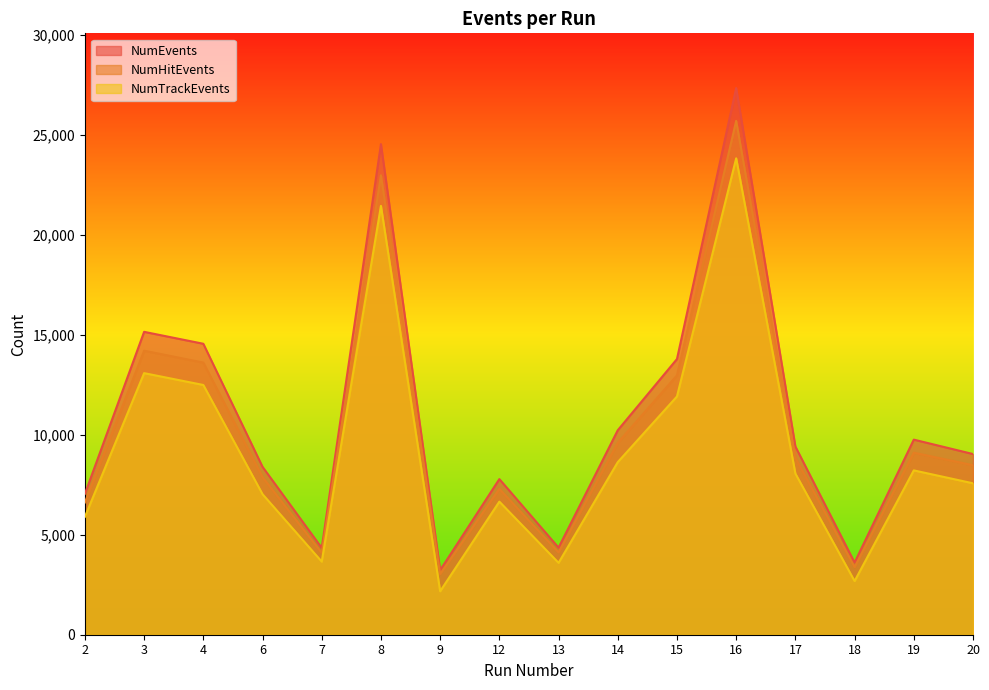

At which category is the sum across all series the highest?

16